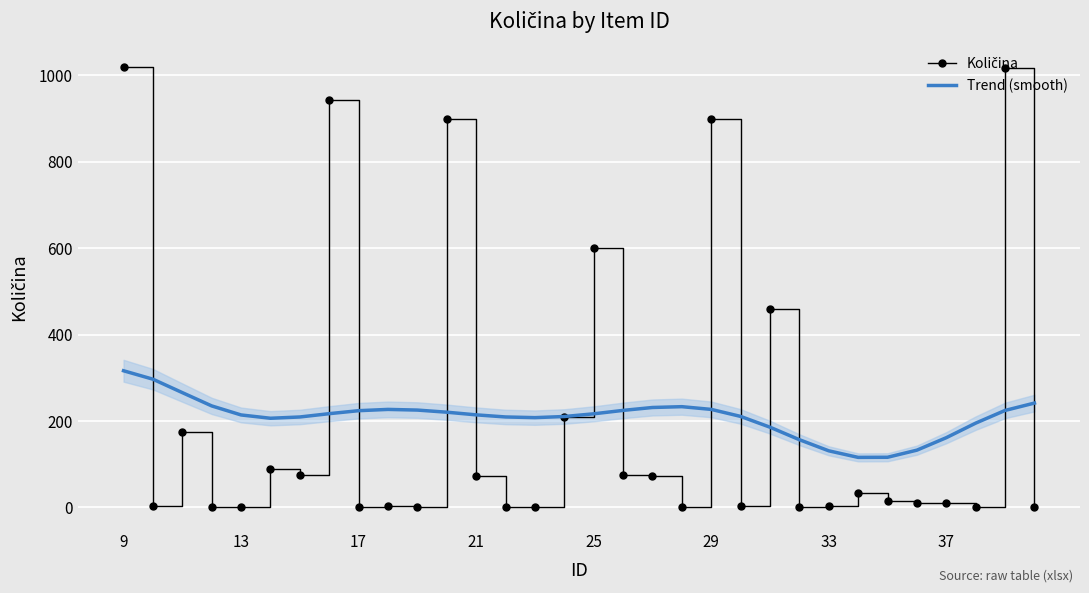

True or false: Količina has a value of 1.1 at 8.

False